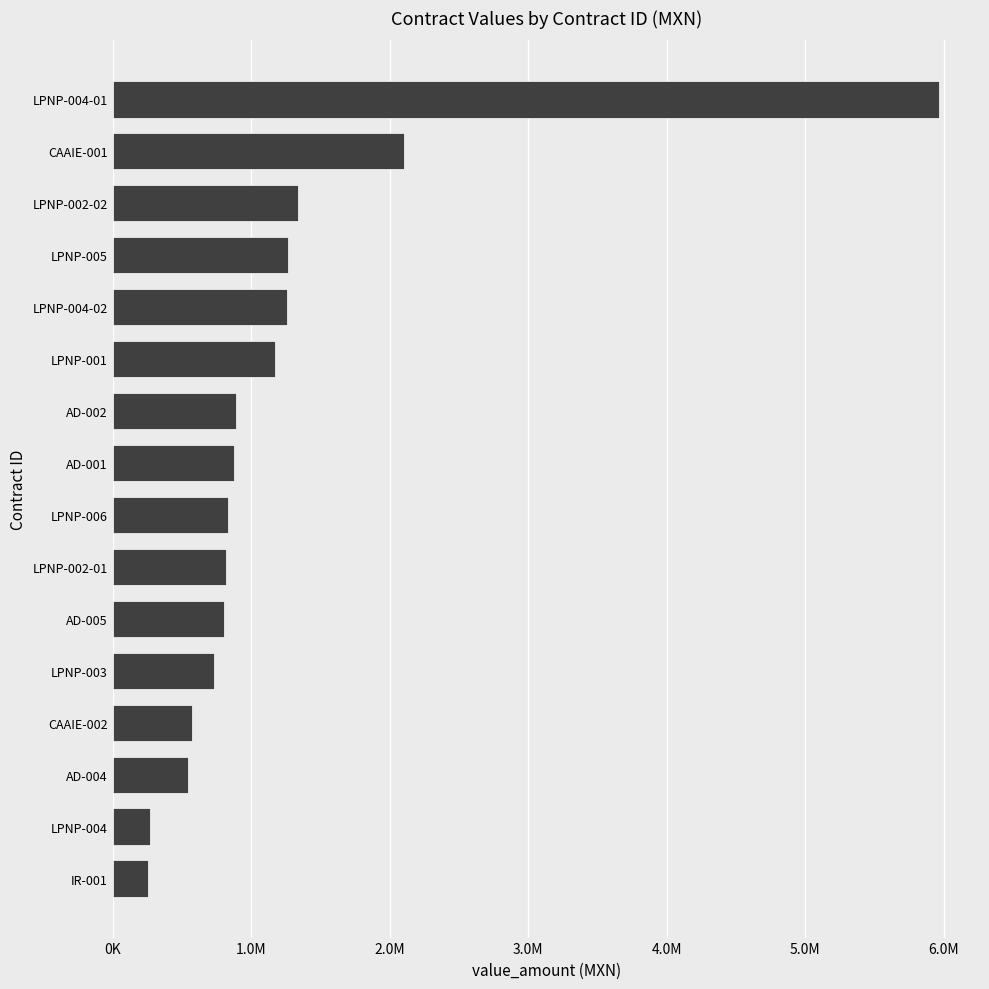

How many data points does each series have?

16